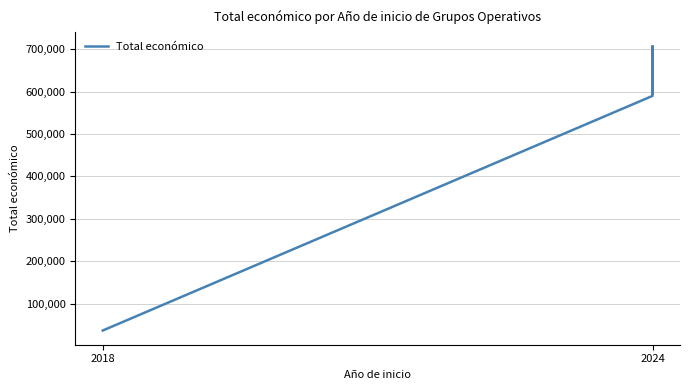

At which label does the data first exceed 595173?

2024